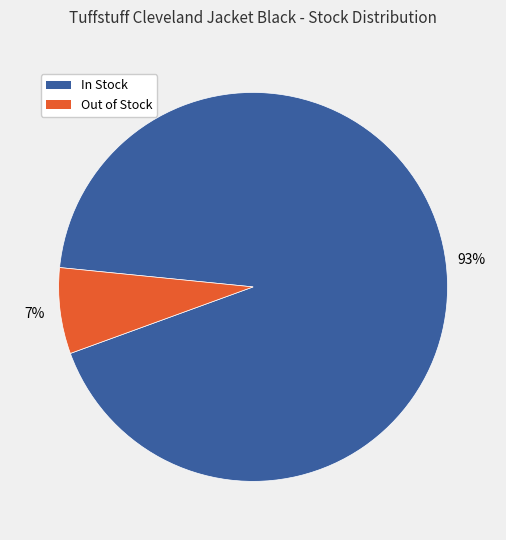

Is there a majority slice in this chart?

Yes